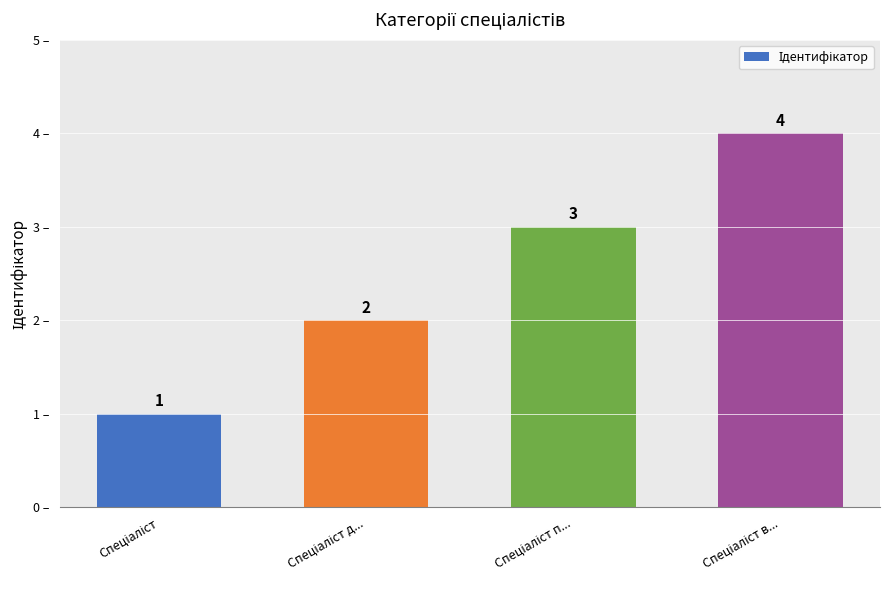

What is the value of the 4th bar from the left?

4